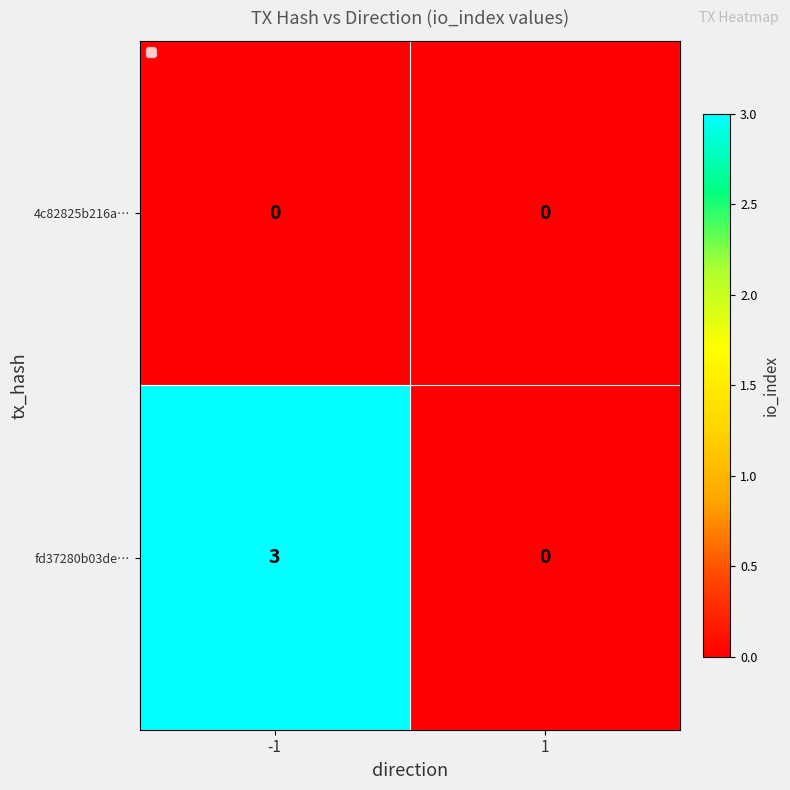

At how many categories does at least one series exceed 2?

1